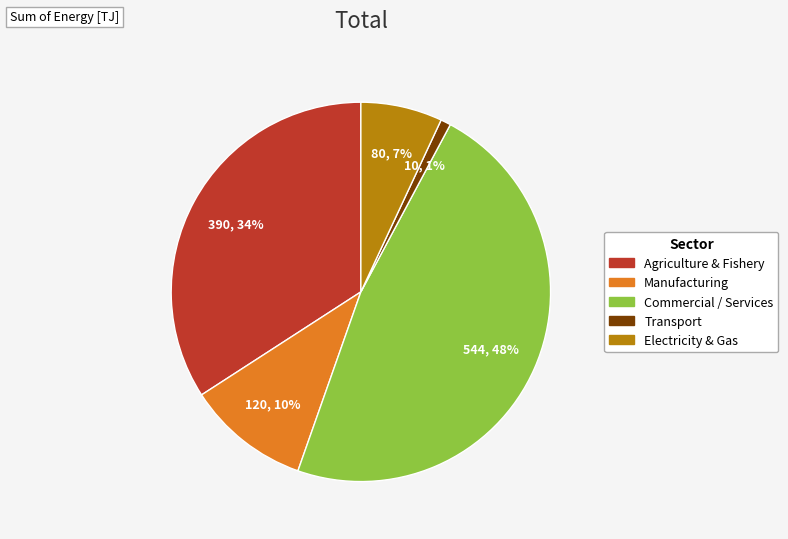

Which category has the smallest portion of the pie?

Transport